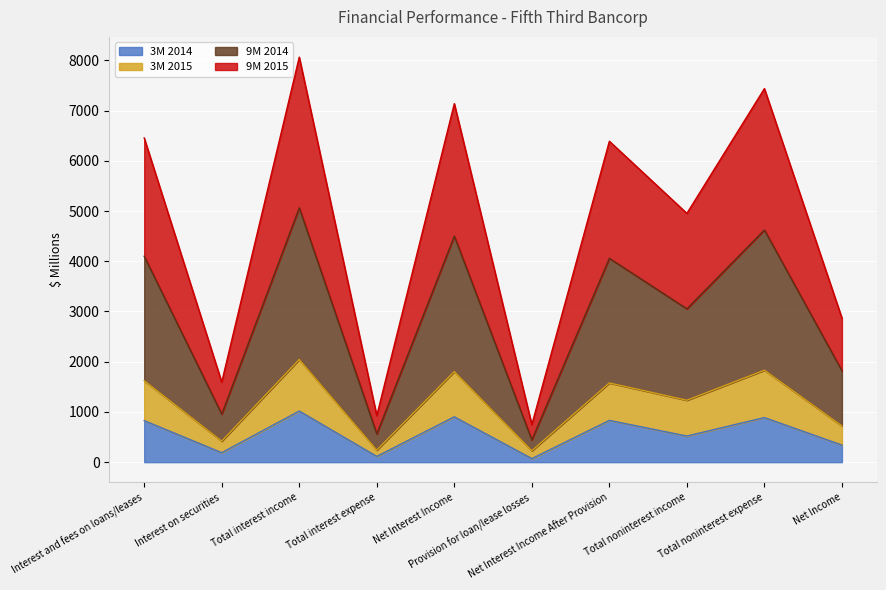

Reading right to left, what are all the values shown in this chart?

3M 2014: Net Income=340	Total noninterest expense=888	Total noninterest income=520	Net Interest Income After Provision=832	Provision for loan/lease losses=71	Net Interest Income=903	Total interest expense=115	Total interest income=1018	Interest on securities=189	Interest and fees on loans/leases=827
3M 2015: Net Income=721	Total noninterest expense=1831	Total noninterest income=1233	Net Interest Income After Provision=1577	Provision for loan/lease losses=227	Net Interest Income=1804	Total interest expense=240	Total interest income=2044	Interest on securities=419	Interest and fees on loans/leases=1622
9M 2014: Net Income=1819	Total noninterest expense=4623	Total noninterest income=3053	Net Interest Income After Provision=4058	Provision for loan/lease losses=443	Net Interest Income=4501	Total interest expense=563	Total interest income=5064	Interest on securities=957	Interest and fees on loans/leases=4099
9M 2015: Net Income=2869	Total noninterest expense=7437	Total noninterest income=4953	Net Interest Income After Provision=6389	Provision for loan/lease losses=748	Net Interest Income=7137	Total interest expense=926	Total interest income=8063	Interest on securities=1594	Interest and fees on loans/leases=6454